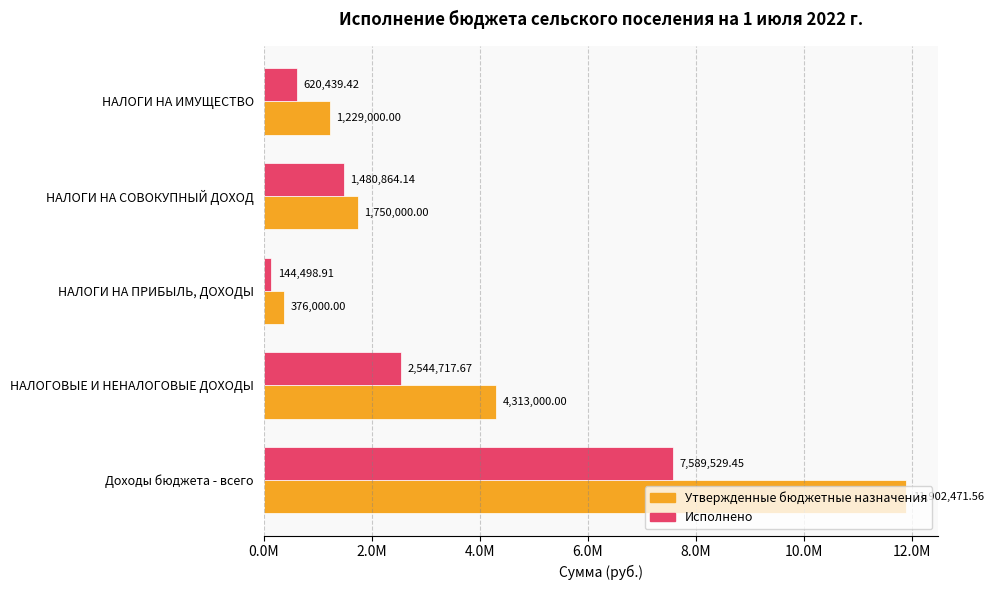

What are all the series names shown in the legend?

Утвержденные бюджетные назначения, Исполнено